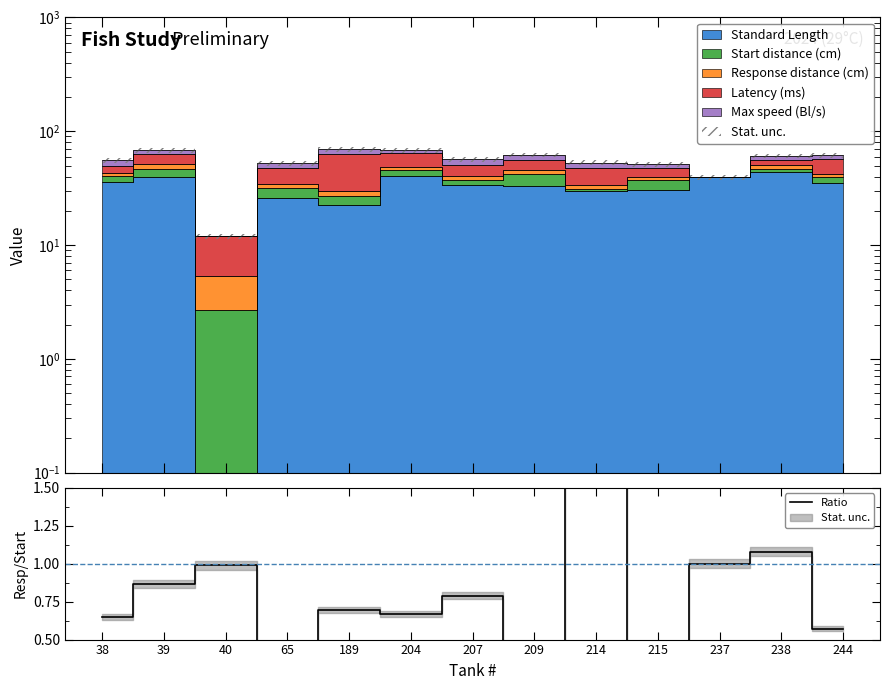

What is the sum of the values at 39 and 189?

1.6